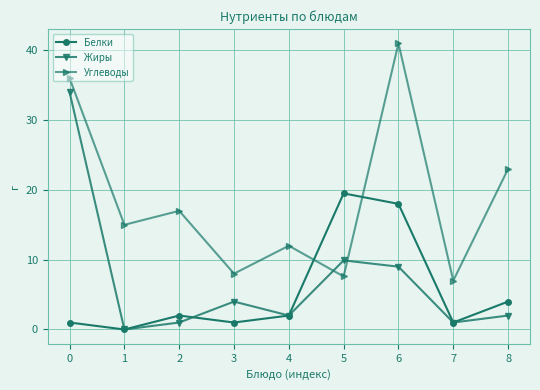

The value of Жиры at 1 is 0.0. True or false?

True